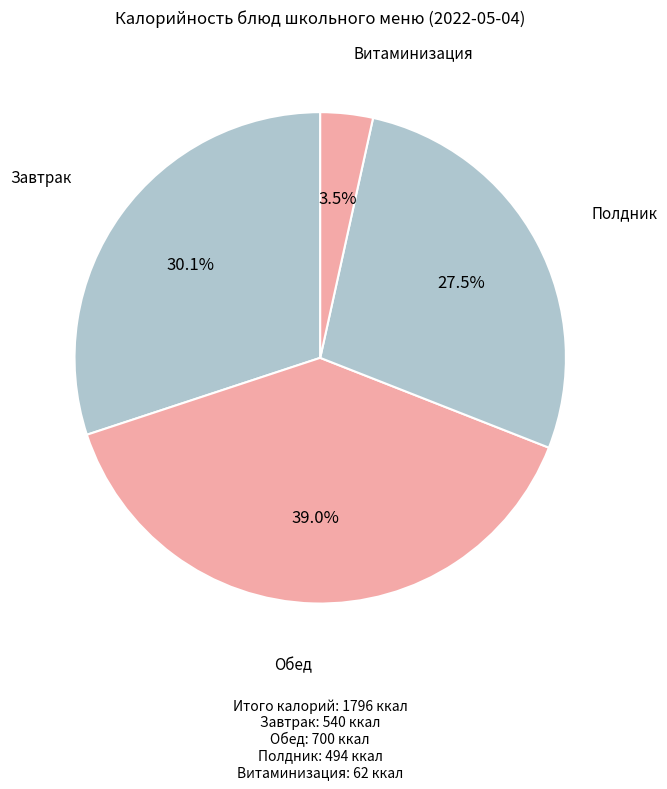

How many slices are in this pie chart?

4